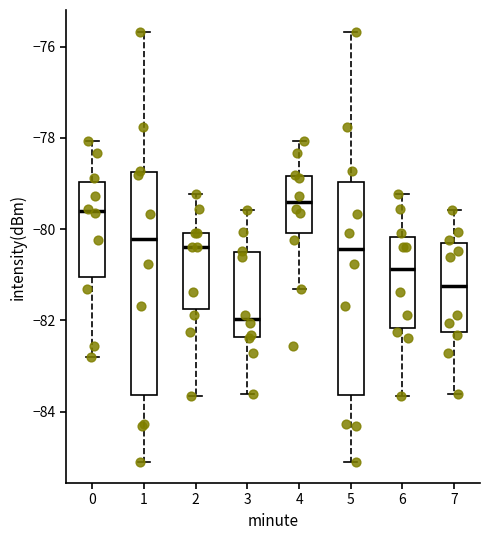

Reading left to right, transcribe this box plot: for each box, give where its median line is, the range the box spans, and where its two whiskers end, as read against the y-axis. The values are not printed on the chart, so give them approximately, as read against the axis.

0: median -79.6, box -81.0 to -79.0, whiskers -82.8 to -78.0
1: median -80.2, box -83.6 to -78.8, whiskers -85.0 to -75.6
2: median -80.4, box -81.8 to -80.0, whiskers -83.6 to -79.2
3: median -82.0, box -82.4 to -80.6, whiskers -83.6 to -79.6
4: median -79.4, box -80.0 to -78.8, whiskers -81.4 to -78.0
5: median -80.4, box -83.6 to -79.0, whiskers -85.0 to -75.6
6: median -80.8, box -82.2 to -80.2, whiskers -83.6 to -79.2
7: median -81.2, box -82.2 to -80.2, whiskers -83.6 to -79.6